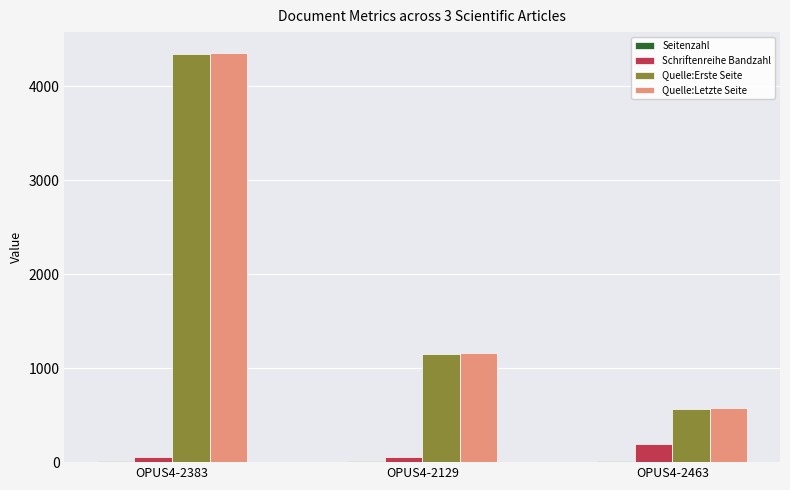

Where is Quelle:Erste Seite nearest to the value 2455?

OPUS4-2129